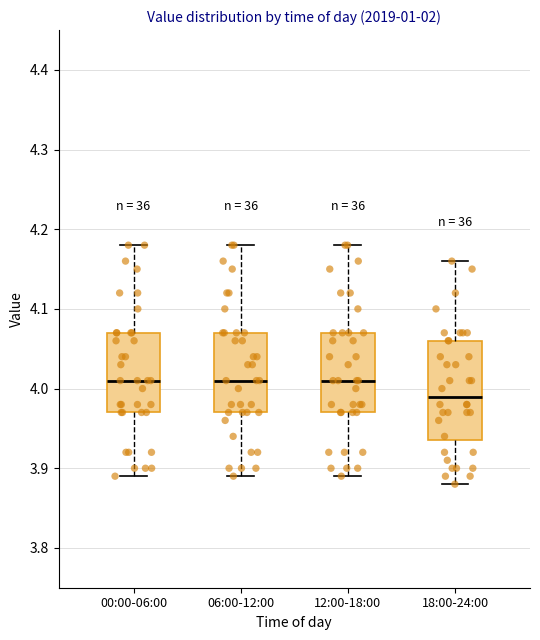

Comparing the boxes themselves (not the whiskers), which one is the tallest?

18:00-24:00